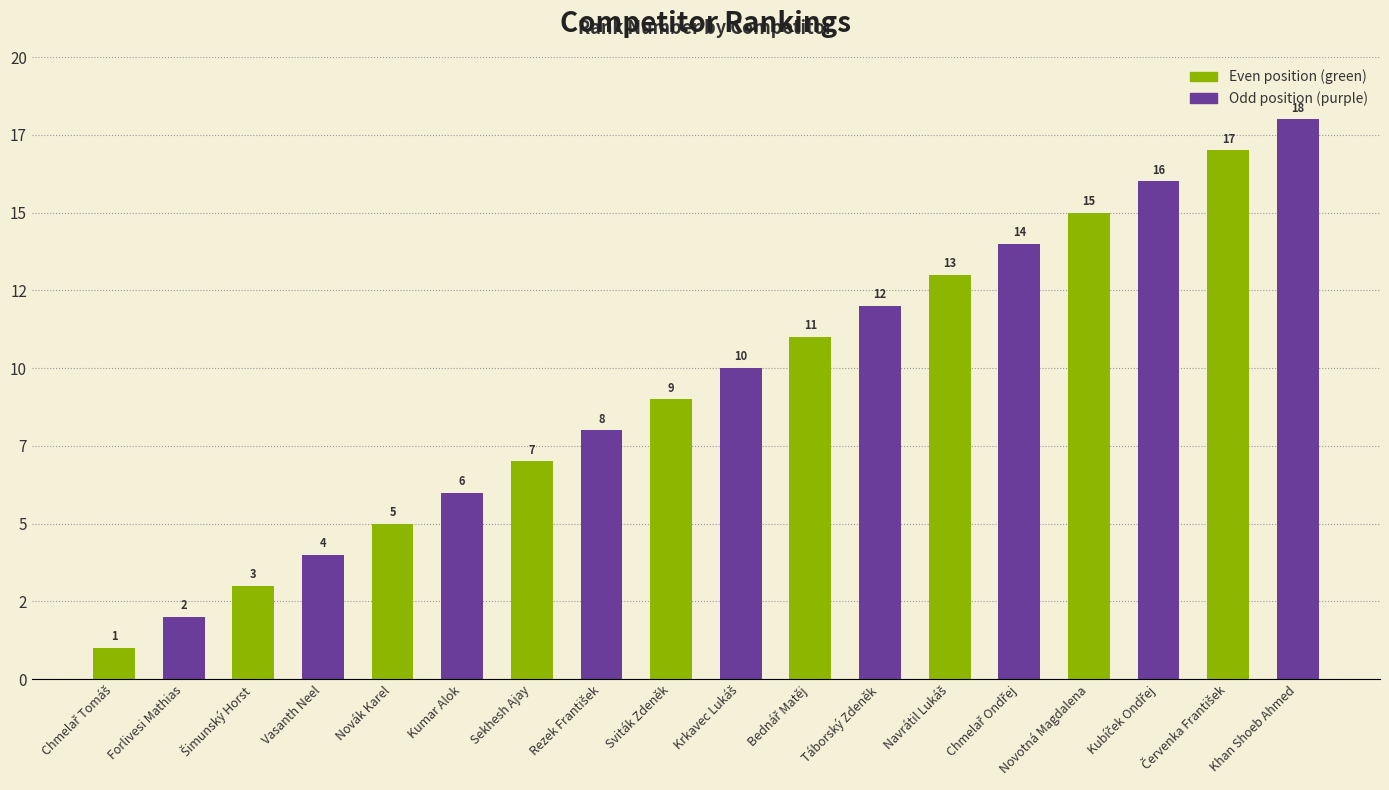

What is the change in value from Sviták Zdeněk to Chmelař Ondřej?

+5